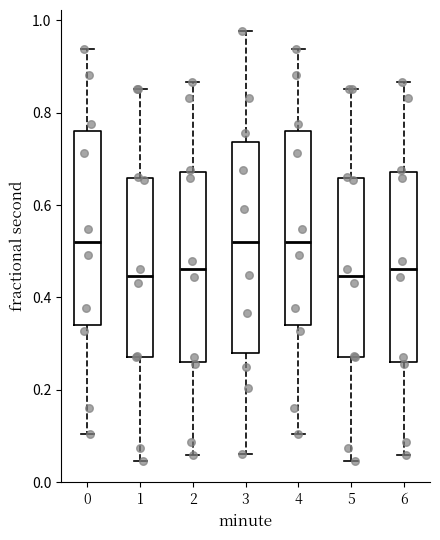

Reading left to right, read every box against the y-axis: the position of its median line, the range the box covers, and the ends of its whiskers. The values are not printed on the chart, so give them approximately, as read against the axis.

0: median 0.52, box 0.34 to 0.76, whiskers 0.10 to 0.94
1: median 0.44, box 0.28 to 0.66, whiskers 0.04 to 0.86
2: median 0.46, box 0.26 to 0.68, whiskers 0.06 to 0.86
3: median 0.52, box 0.28 to 0.74, whiskers 0.06 to 0.98
4: median 0.52, box 0.34 to 0.76, whiskers 0.10 to 0.94
5: median 0.44, box 0.28 to 0.66, whiskers 0.04 to 0.86
6: median 0.46, box 0.26 to 0.68, whiskers 0.06 to 0.86